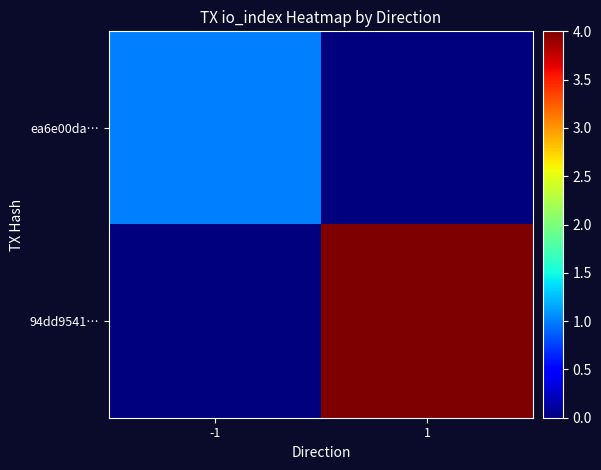

What is the spread (max minus min) of values at 1?

4